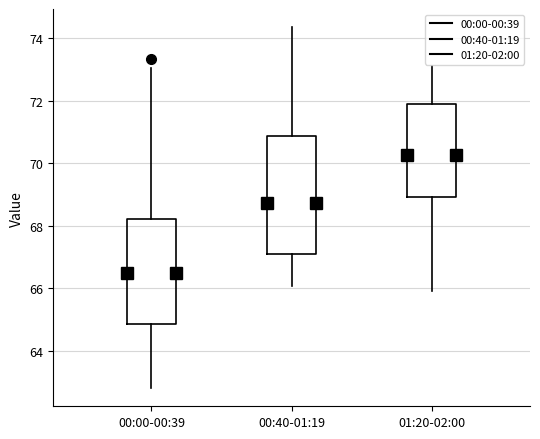

Comparing the boxes themselves (not the whiskers), which one is the tallest?

00:40-01:19